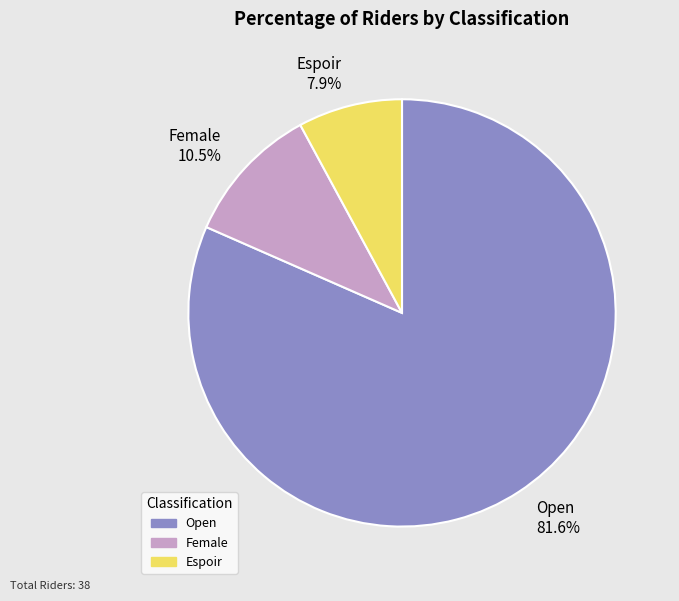

Which category has the smallest portion of the pie?

Espoir